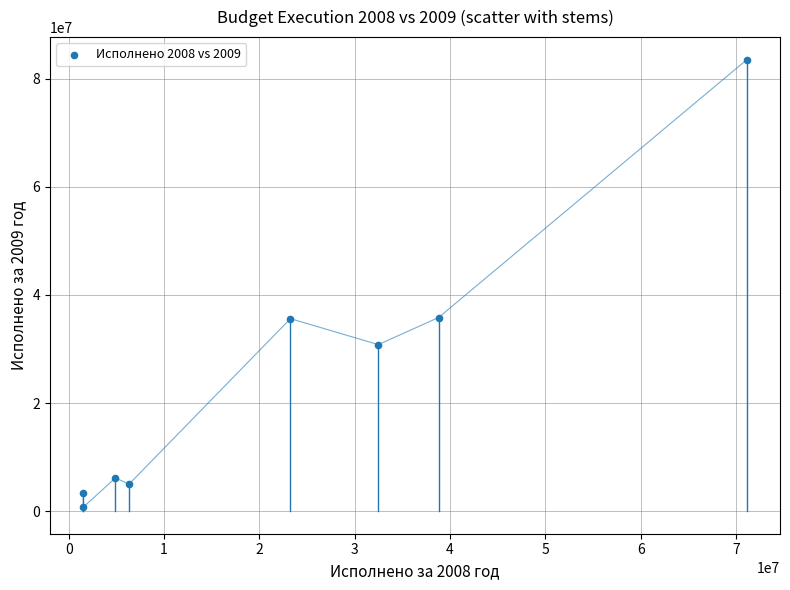

What is the range of X values (max minus min)?

69631102.7